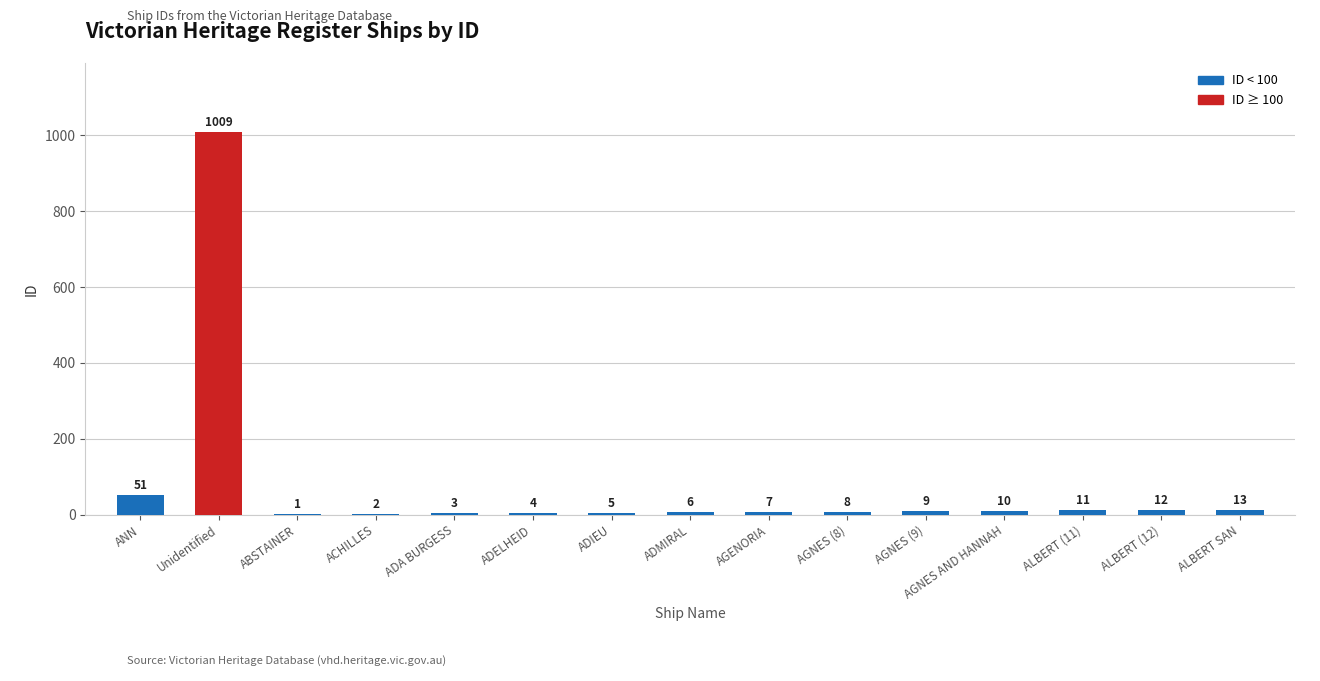

Between ALBERT SAN and ADMIRAL, which is larger?

ALBERT SAN